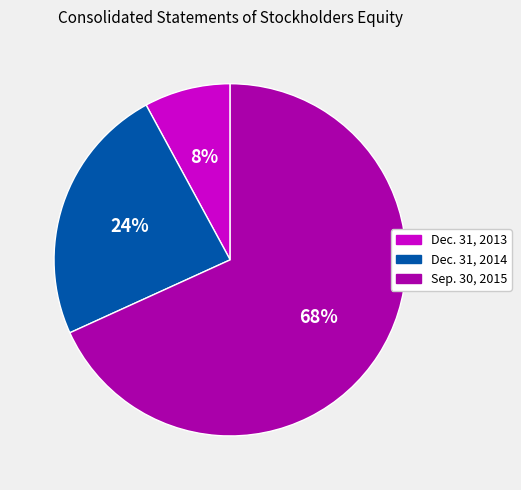

To the nearest percent, what portion does Sep. 30, 2015 represent?

68%